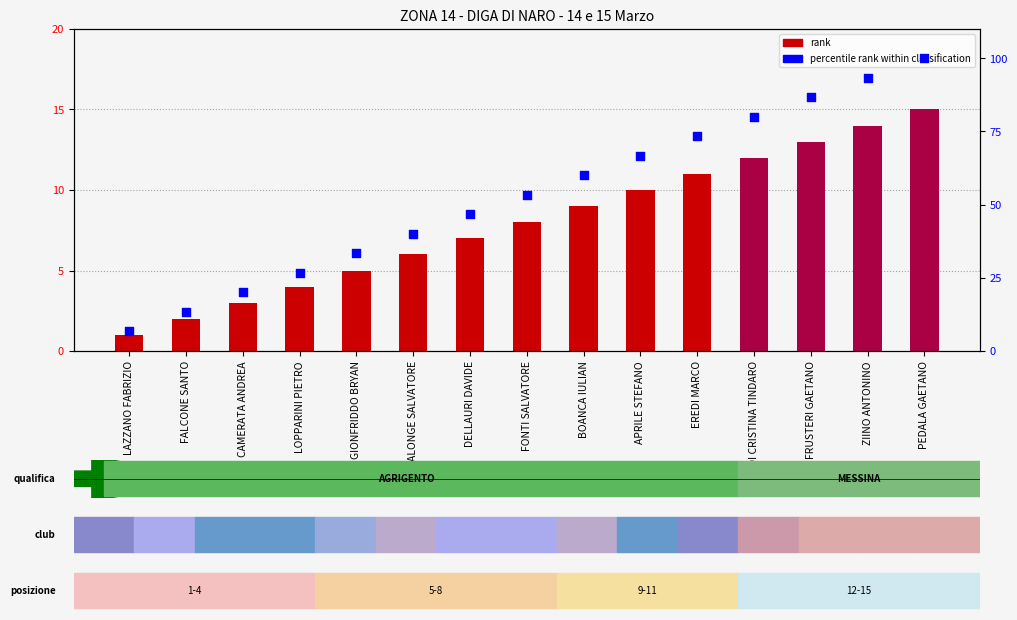

At how many categories does at least one series exceed 3?

15